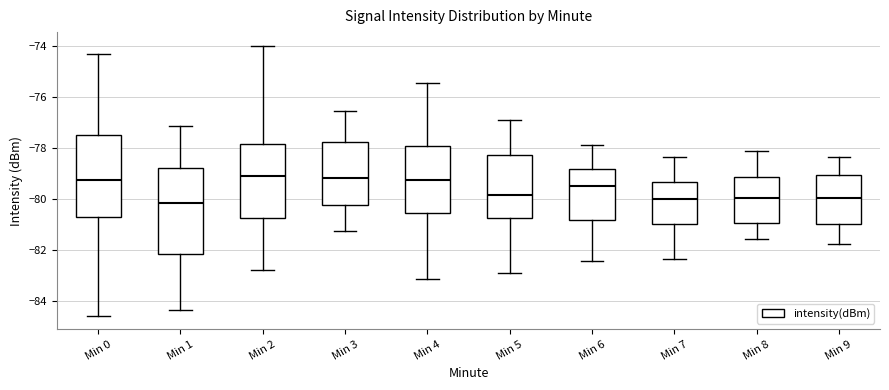

Reading left to right, transcribe this box plot: for each box, give where its median line is, the range the box spans, and where its two whiskers end, as read against the y-axis. The values are not printed on the chart, so give them approximately, as read against the axis.

Min 0: median -79.2, box -80.8 to -77.6, whiskers -84.6 to -74.4
Min 1: median -80.2, box -82.2 to -78.8, whiskers -84.4 to -77.2
Min 2: median -79.0, box -80.8 to -77.8, whiskers -82.8 to -74.0
Min 3: median -79.2, box -80.2 to -77.8, whiskers -81.2 to -76.6
Min 4: median -79.2, box -80.6 to -78.0, whiskers -83.2 to -75.4
Min 5: median -79.8, box -80.8 to -78.2, whiskers -82.8 to -76.8
Min 6: median -79.6, box -80.8 to -78.8, whiskers -82.4 to -77.8
Min 7: median -80.0, box -81.0 to -79.4, whiskers -82.4 to -78.4
Min 8: median -80.0, box -81.0 to -79.2, whiskers -81.6 to -78.2
Min 9: median -80.0, box -81.0 to -79.0, whiskers -81.8 to -78.4